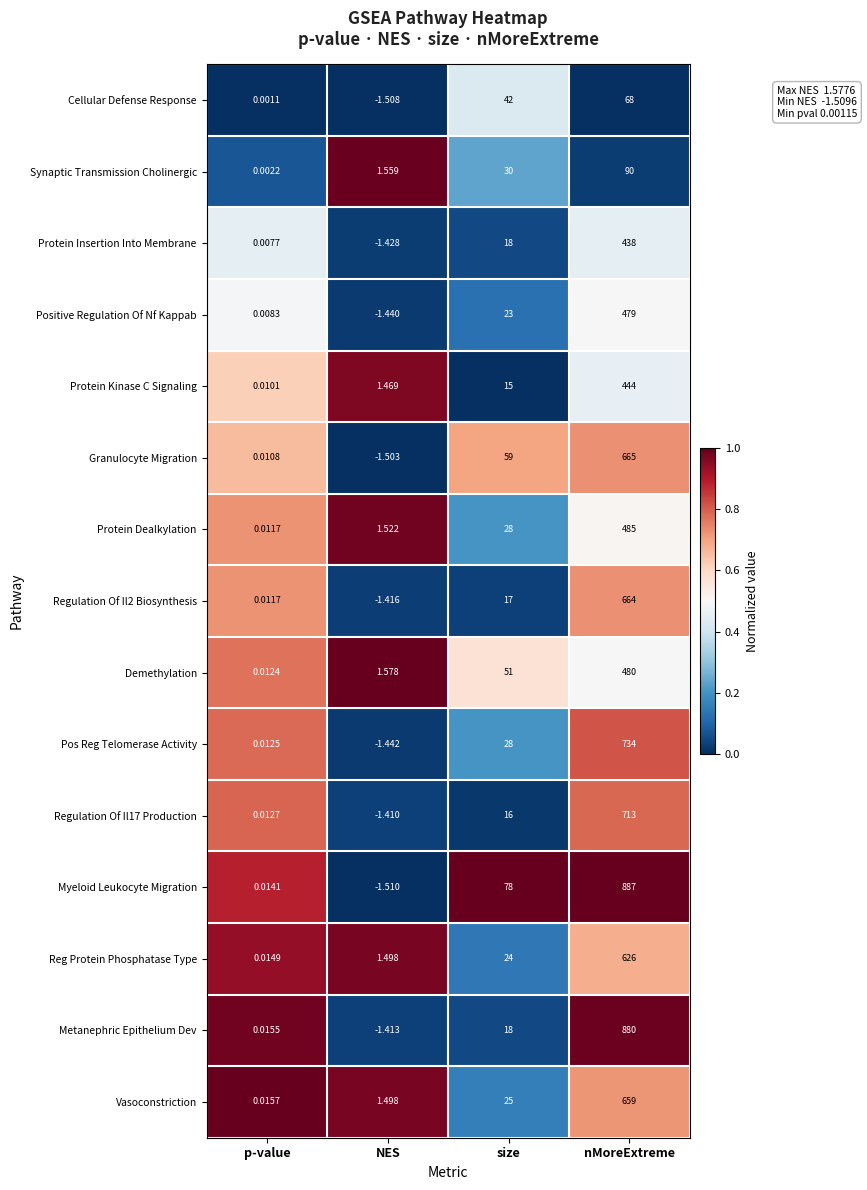

At which label does Pos Reg Telomerase Activity reach its minimum?

NES